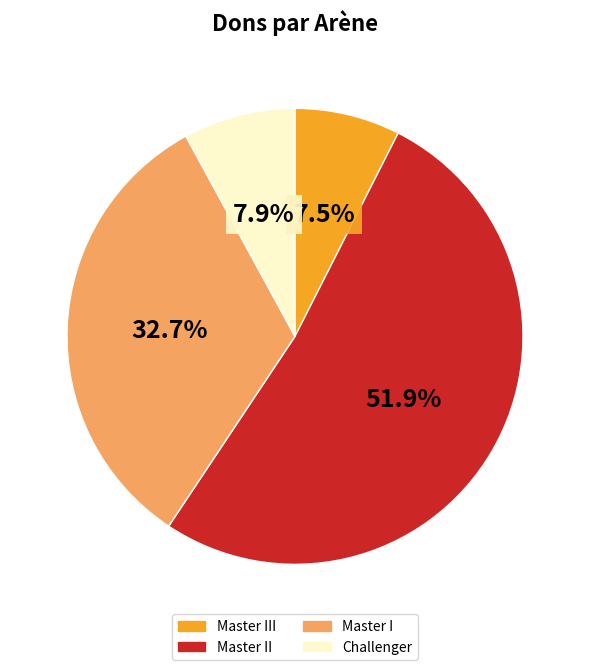

Is there a majority slice in this chart?

Yes